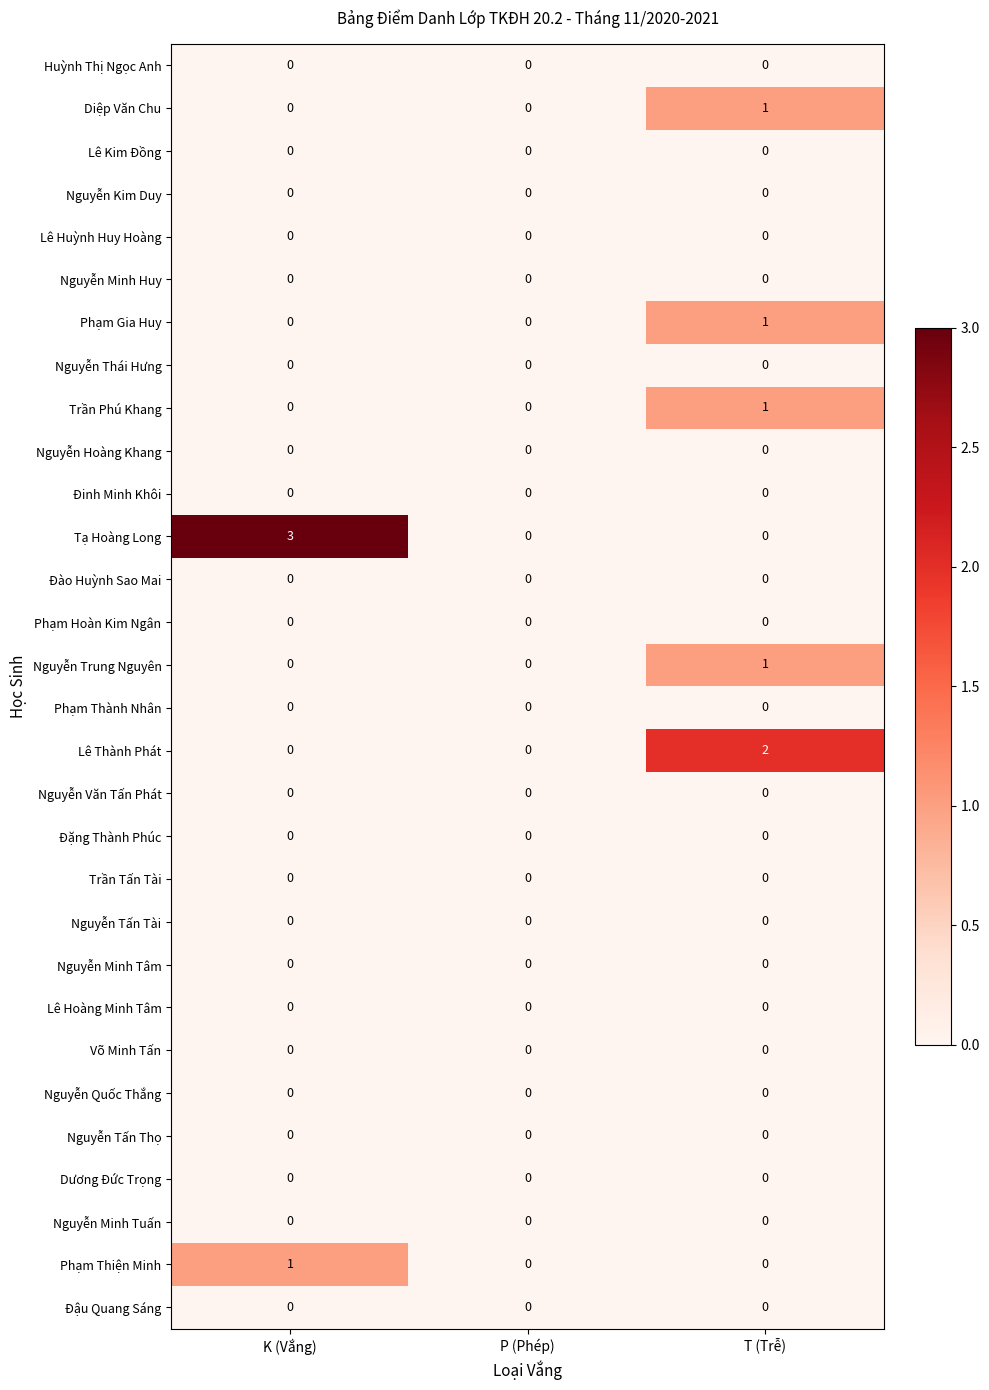

Is it true that Lê Hoàng Minh Tâm equals 0 at K (Vắng)?

True